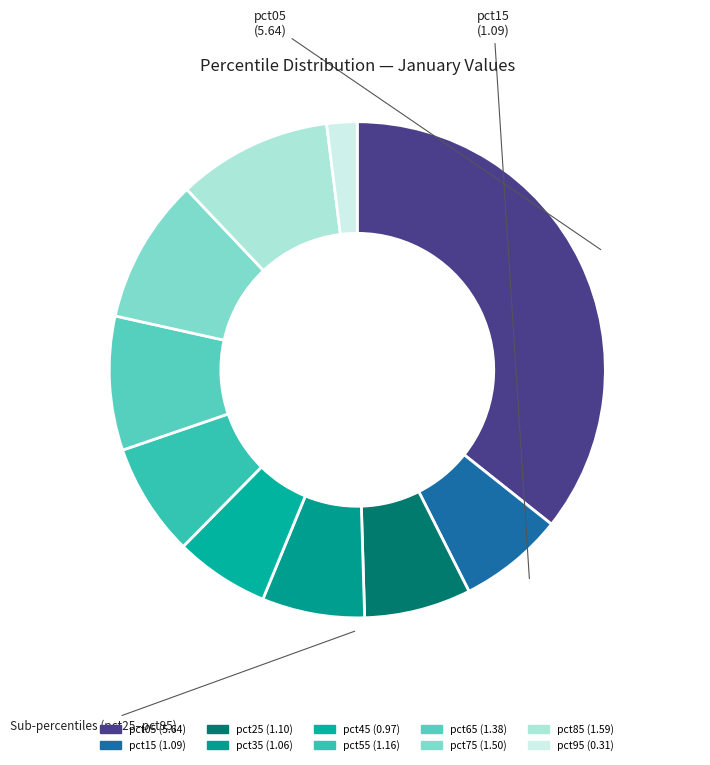

The pct55 slice represents 19% of the pie. True or false?

False